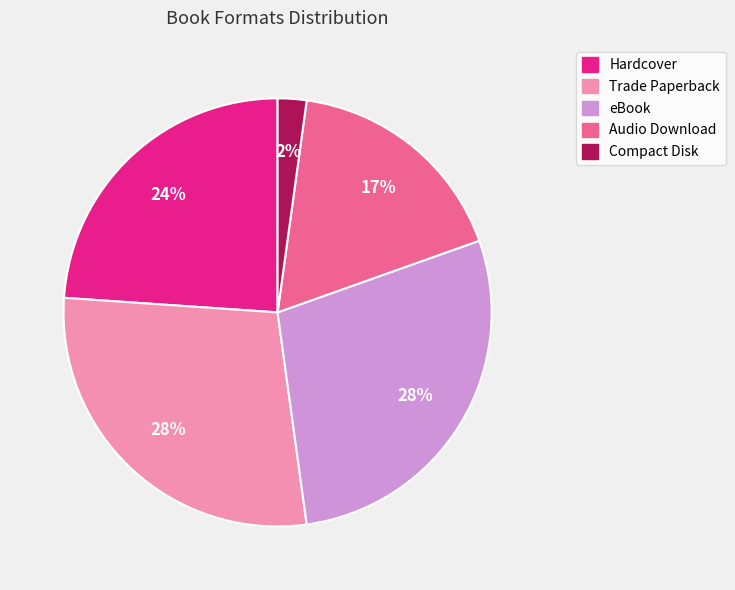

Which category has the smallest portion of the pie?

Compact Disk